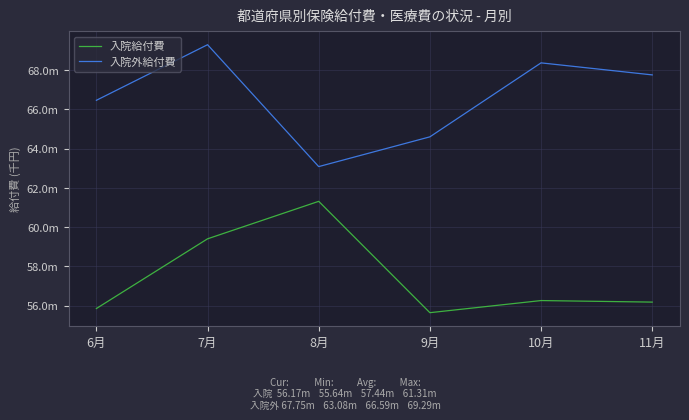

List the series in order of their overall mean, lowest first.

入院給付費, 入院外給付費